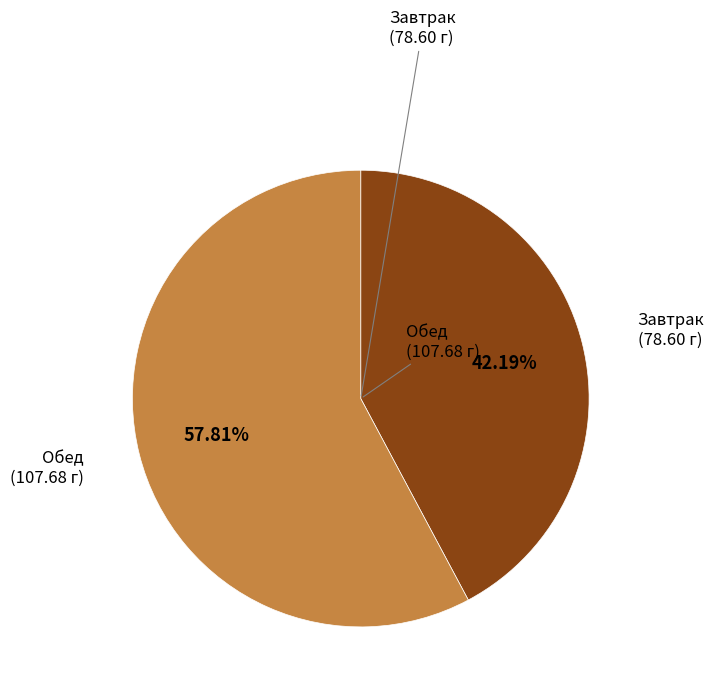

Is there any slice that represents more than half of the pie?

Yes